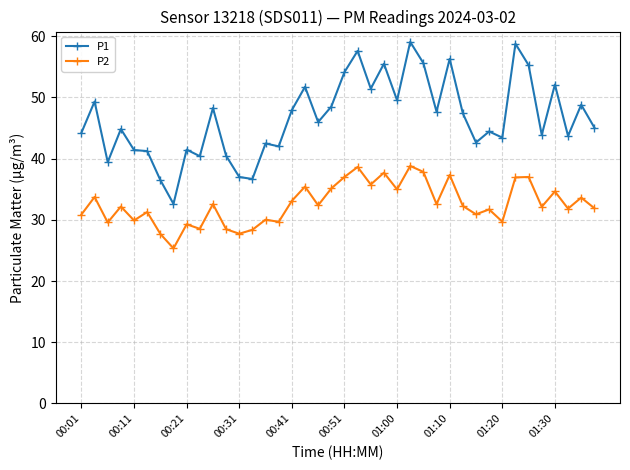

Which series has the largest total across all categories?

P1